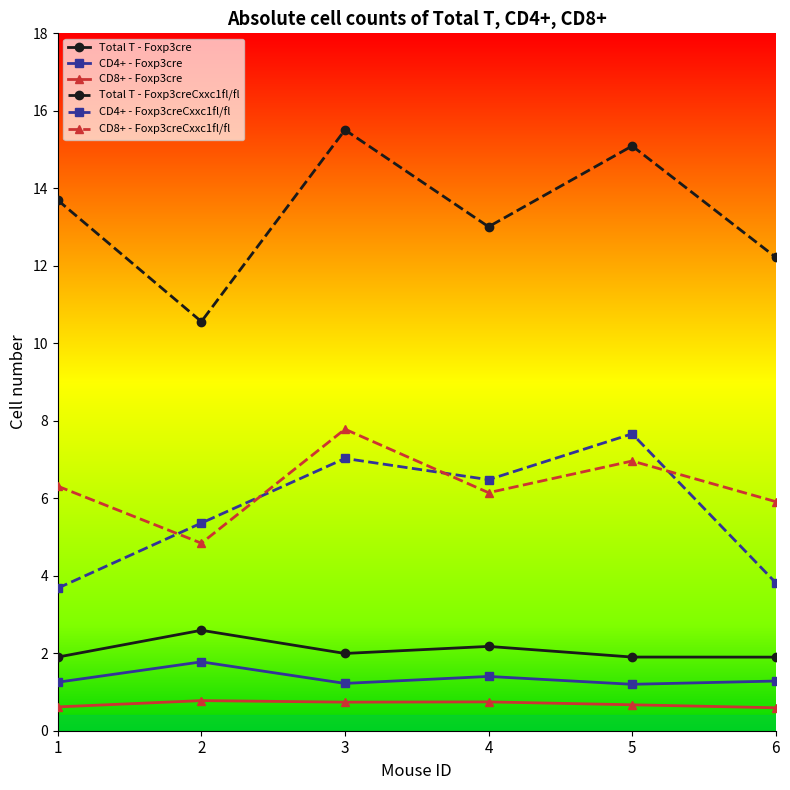

Is it true that CD8+ - Foxp3cre equals 0.6 at 6?

True